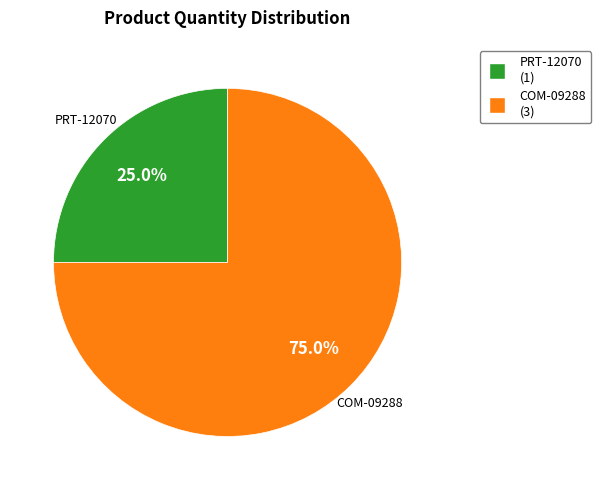

To the nearest percent, what portion does PRT-12070 represent?

25%